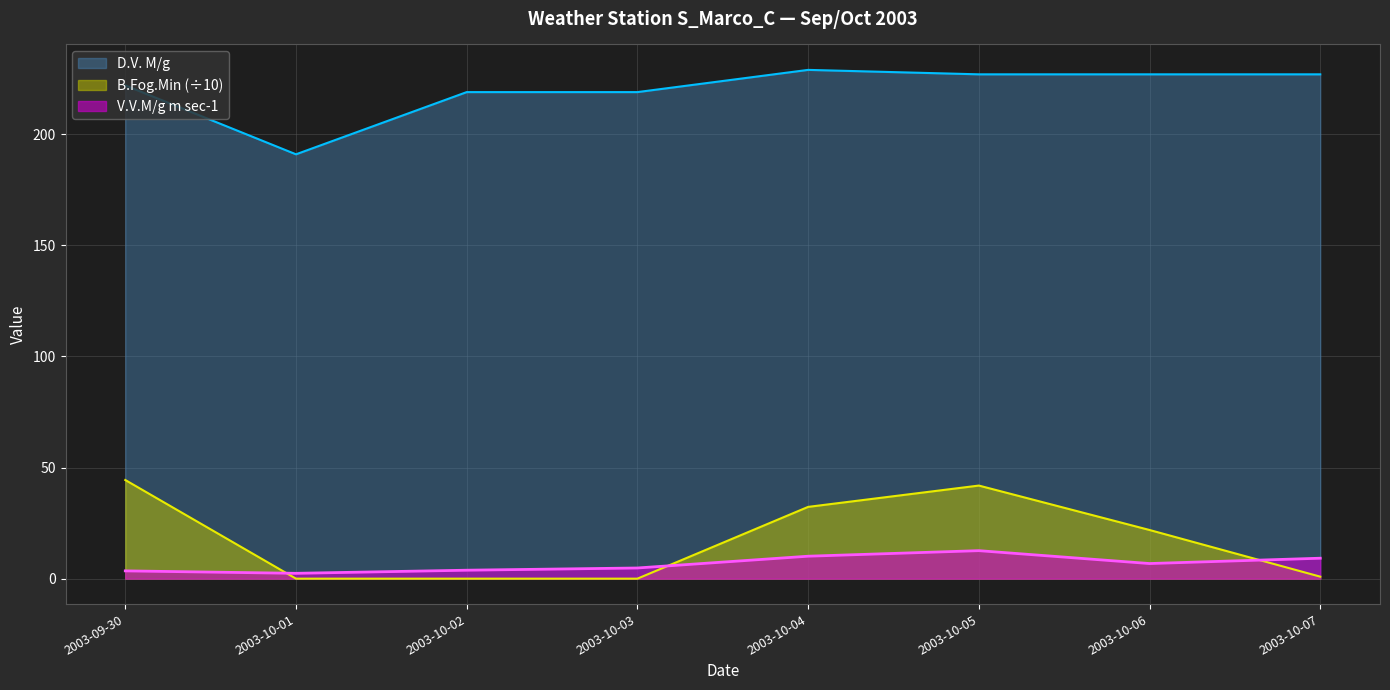

Does the chart have visible grid lines?

Yes